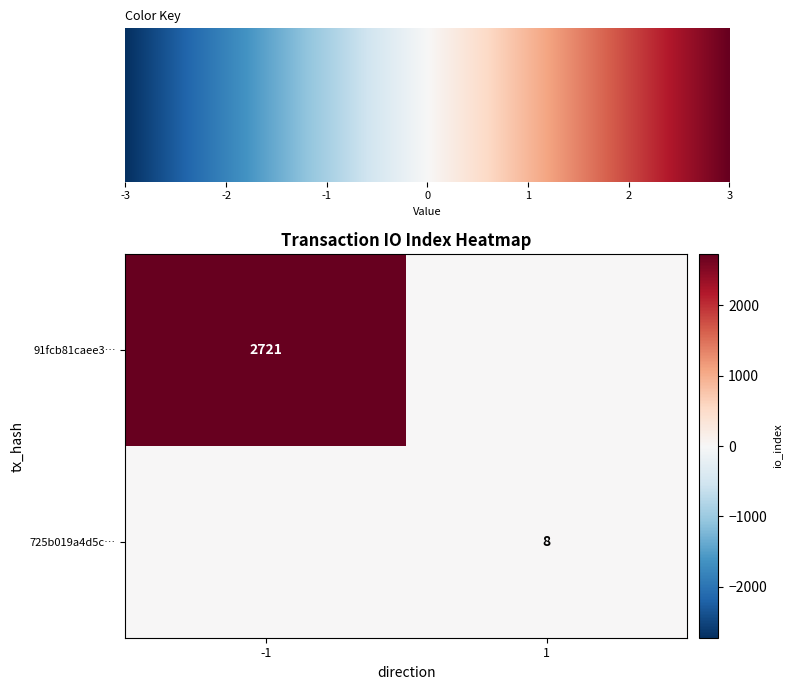

True or false: 91fcb81caee3… has a value of 2721 at -1.

True